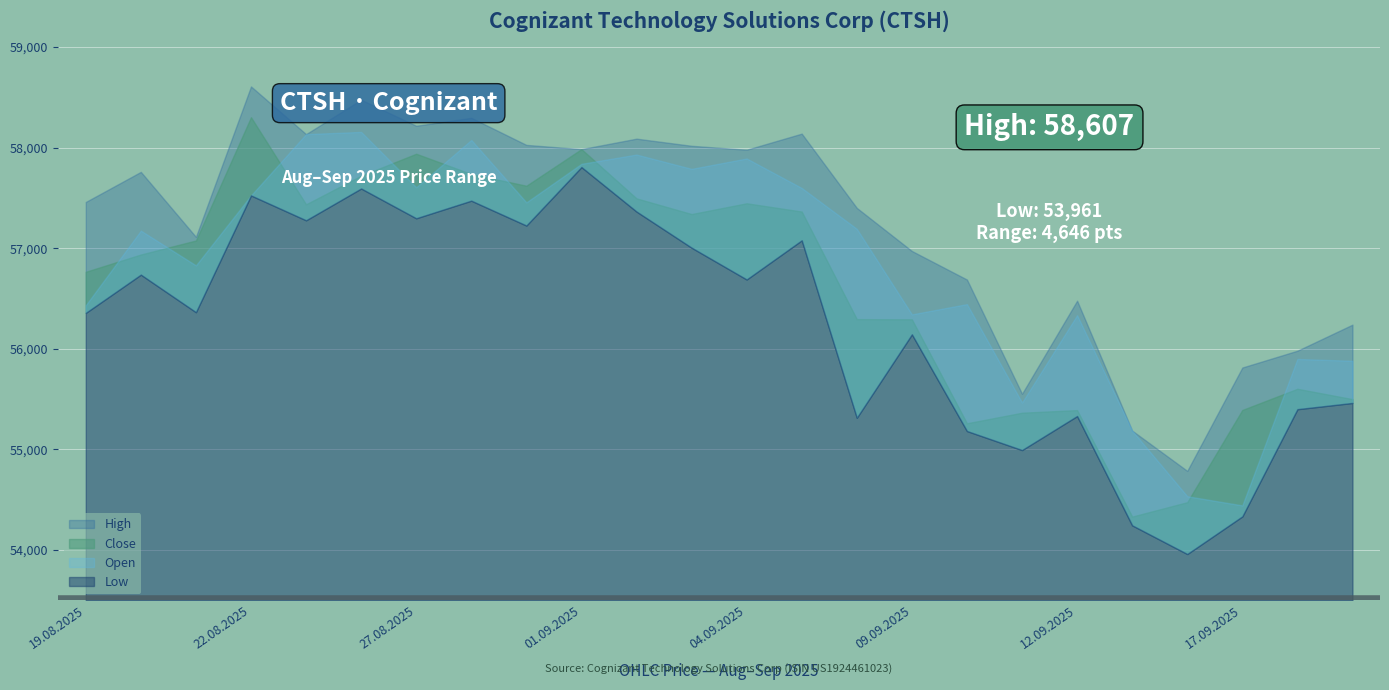

True or false: Low has a value of 30448 at 10.09.2025.

False